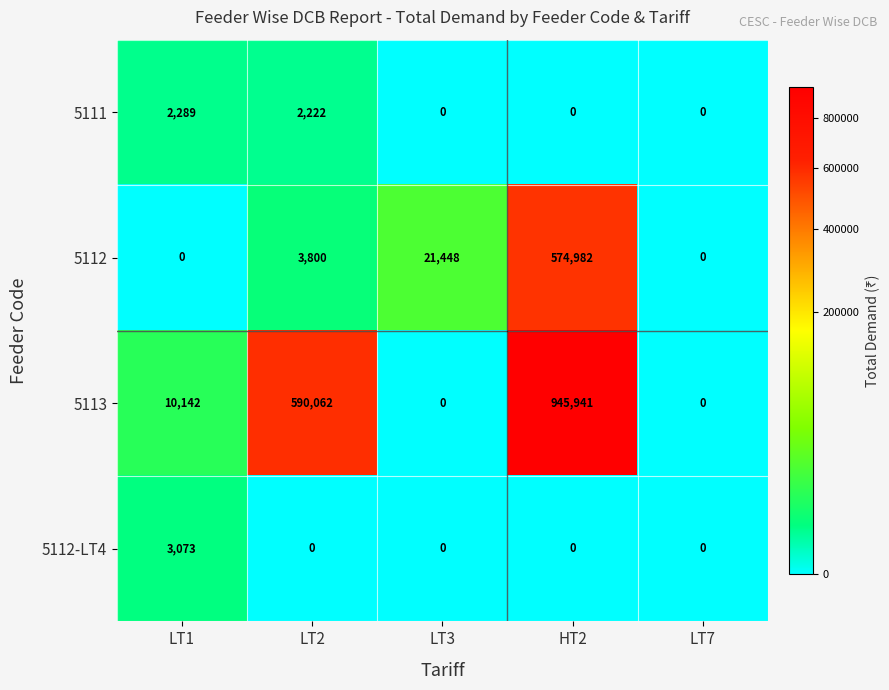

How many categories are shown in the chart?

5